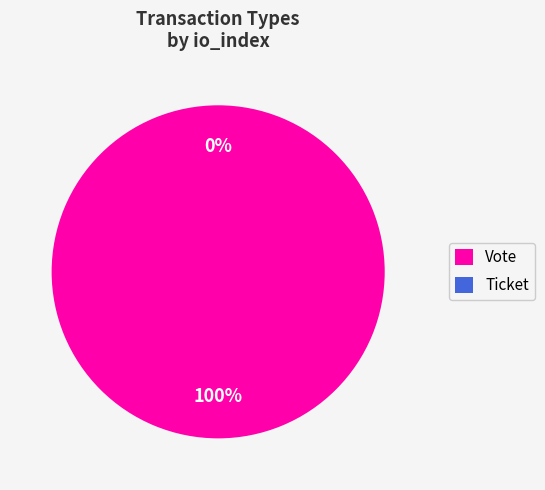

Count the number of slices in the pie.

2